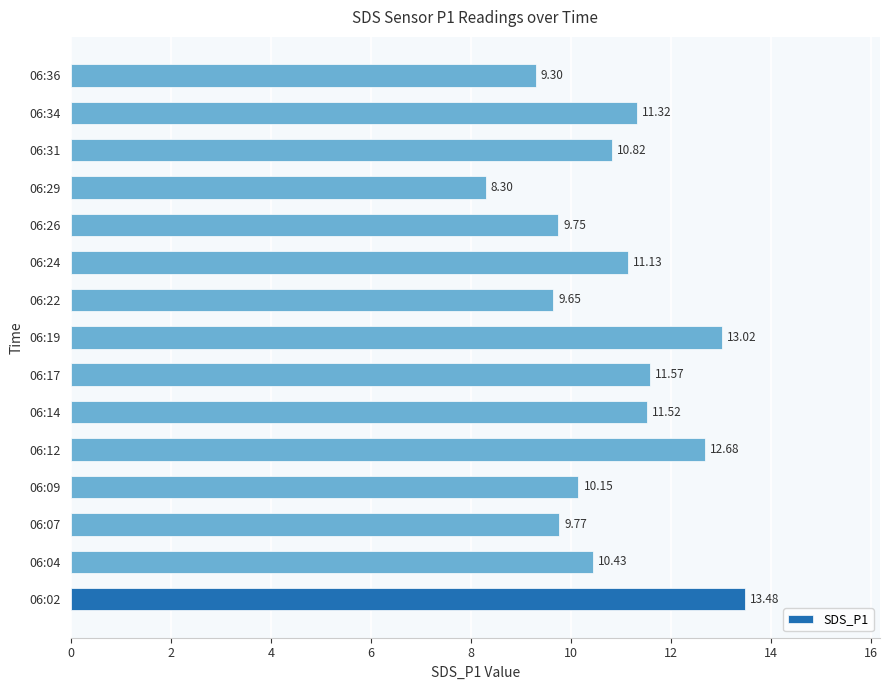

What is the sum of the values at 06:31 and 06:12?

23.5